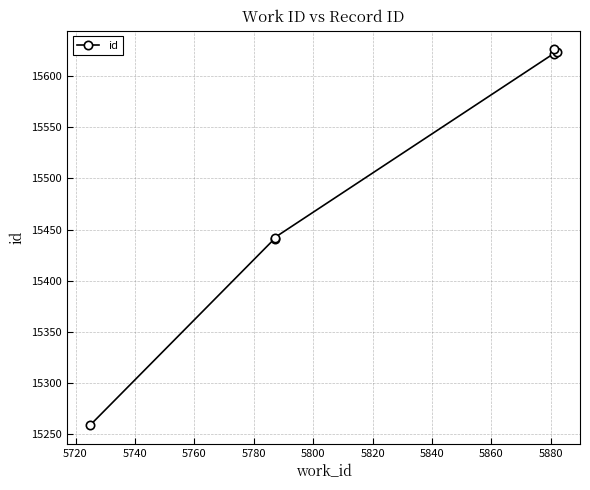

What is the average value?

15502